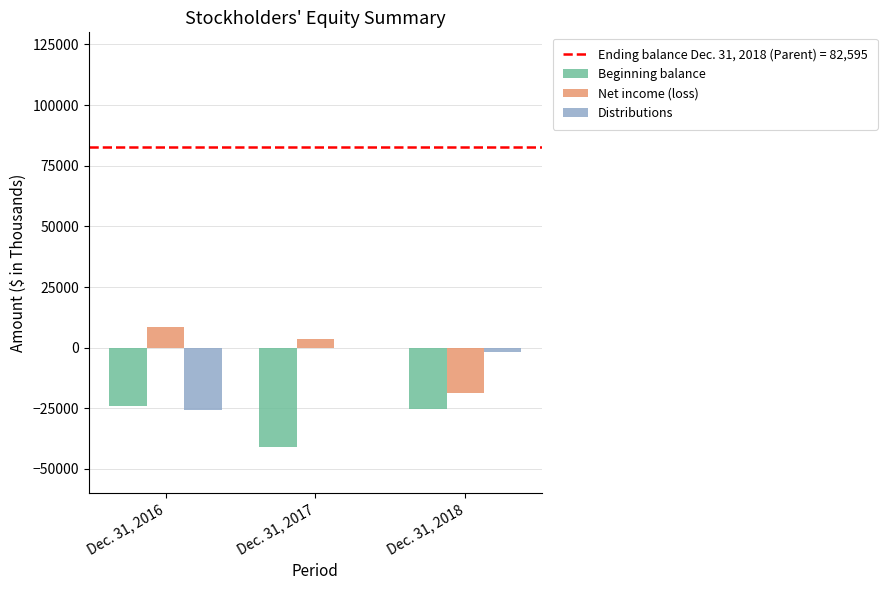

Reading right to left, what are all the values shown in this chart?

Beginning balance: Dec. 31, 2018=-25203	Dec. 31, 2017=-41133	Dec. 31, 2016=-24241
Net income (loss): Dec. 31, 2018=-18667	Dec. 31, 2017=3768	Dec. 31, 2016=8678
Distributions: Dec. 31, 2018=-1735	Dec. 31, 2017=0	Dec. 31, 2016=-25570